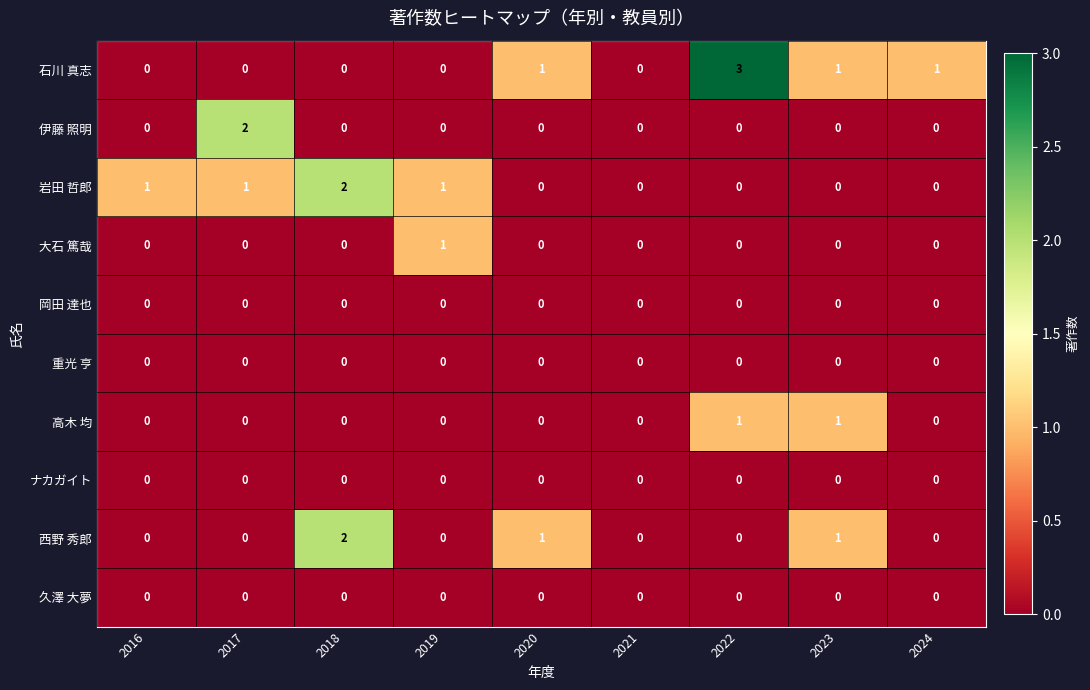

What is the difference between the 石川 真志 values at 2018 and 2022?

3